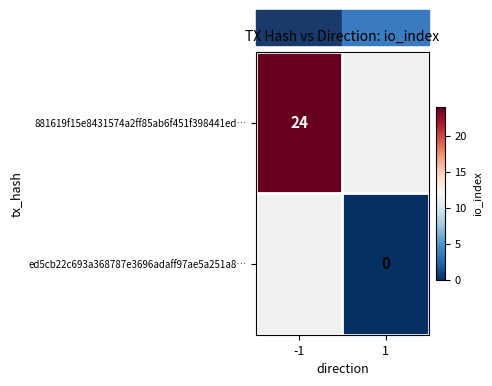

The value of 881619f15e8431574a2ff85ab6f451f398441ed… at -1 is 14. True or false?

False